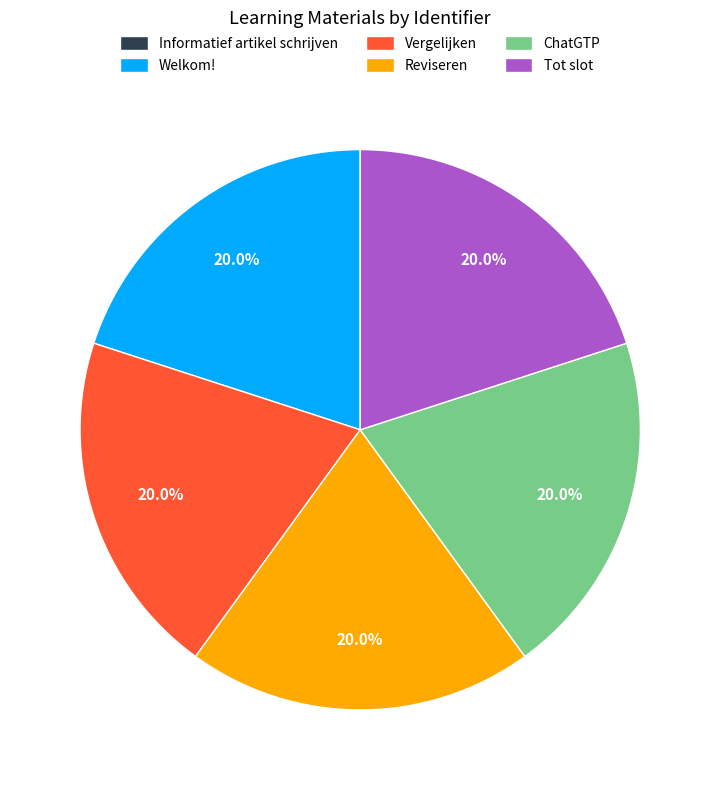

How much of the chart is everything except Reviseren?

80.0%